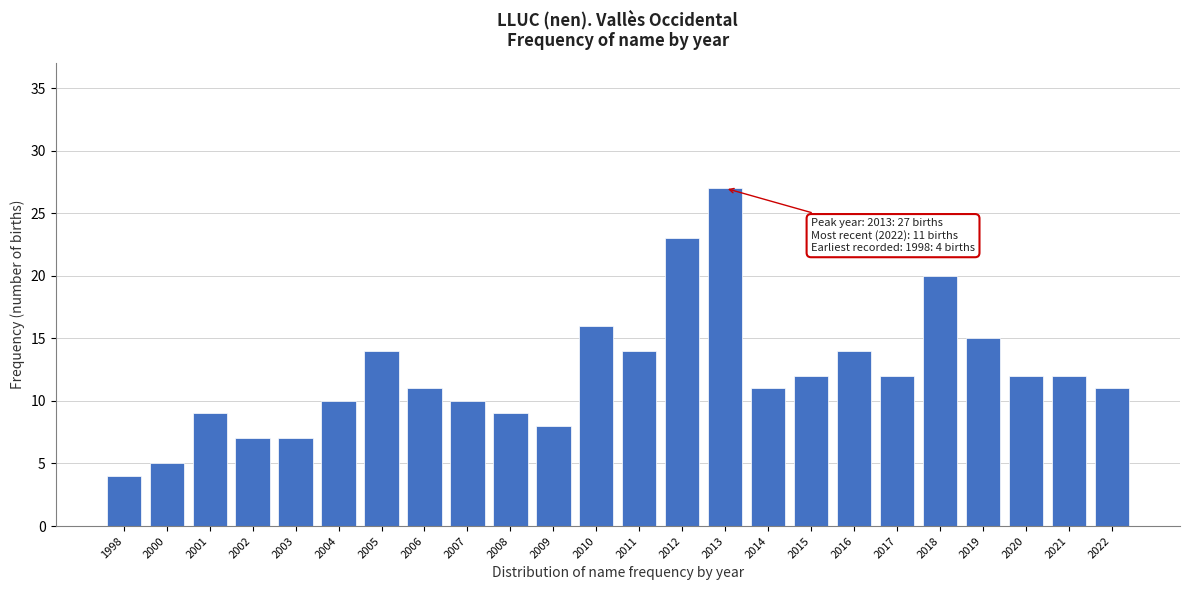

Reading left to right, what are all the values shown in this chart?

1998=4	2000=5	2001=9	2002=7	2003=7	2004=10	2005=14	2006=11	2007=10	2008=9	2009=8	2010=16	2011=14	2012=23	2013=27	2014=11	2015=12	2016=14	2017=12	2018=20	2019=15	2020=12	2021=12	2022=11